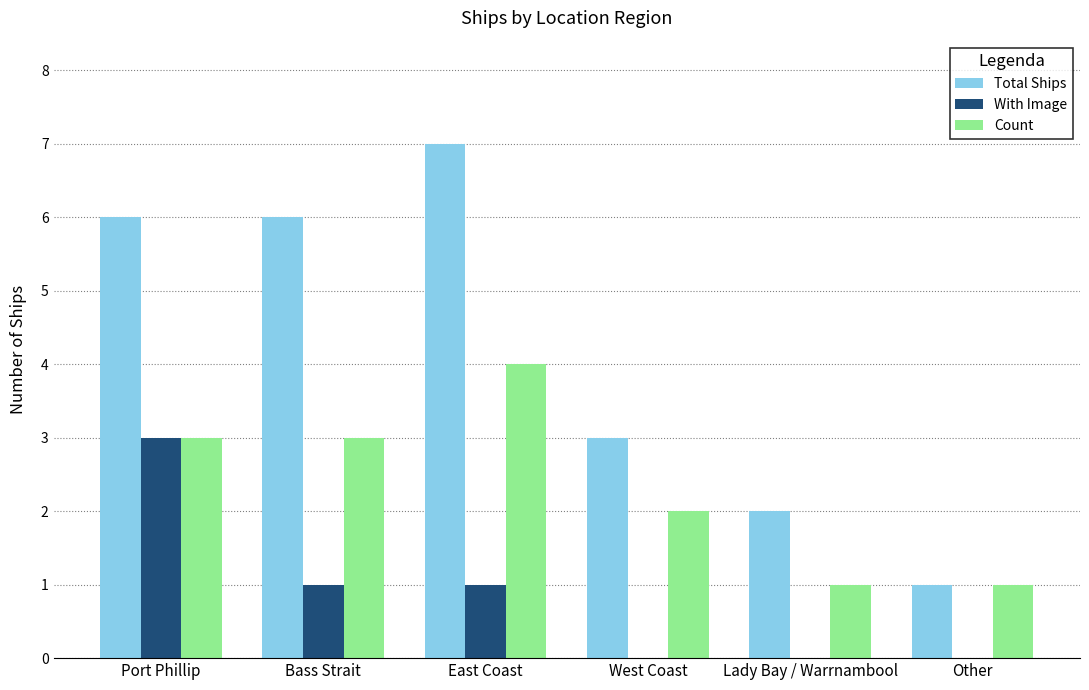

Count the number of categories in the chart.

6